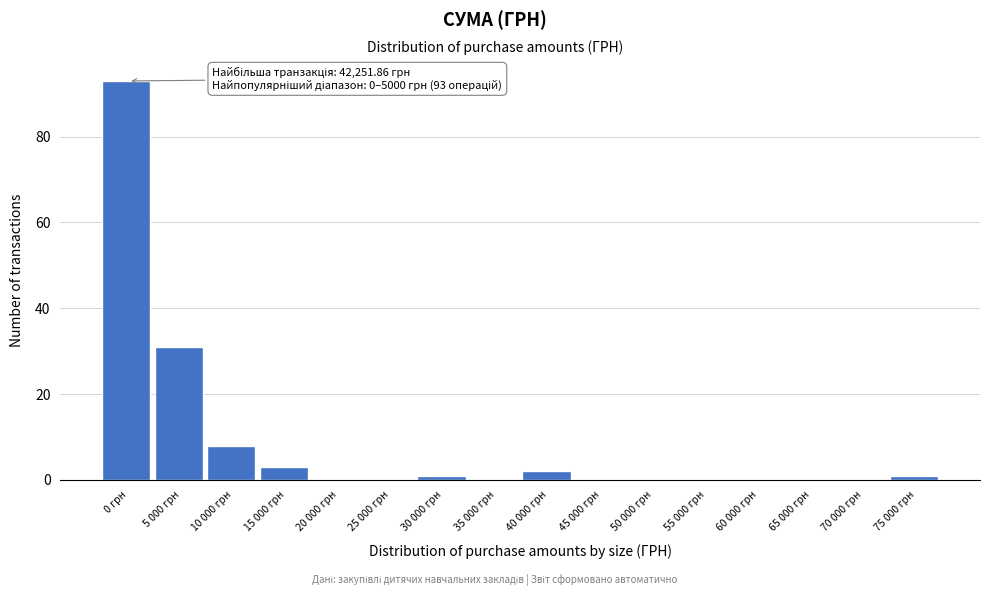

Reading right to left, transcribe all the data shown in this chart.

75 000 грн=1	70 000 грн=0	65 000 грн=0	60 000 грн=0	55 000 грн=0	50 000 грн=0	45 000 грн=0	40 000 грн=2	35 000 грн=0	30 000 грн=1	25 000 грн=0	20 000 грн=0	15 000 грн=3	10 000 грн=8	5 000 грн=31	0 грн=93